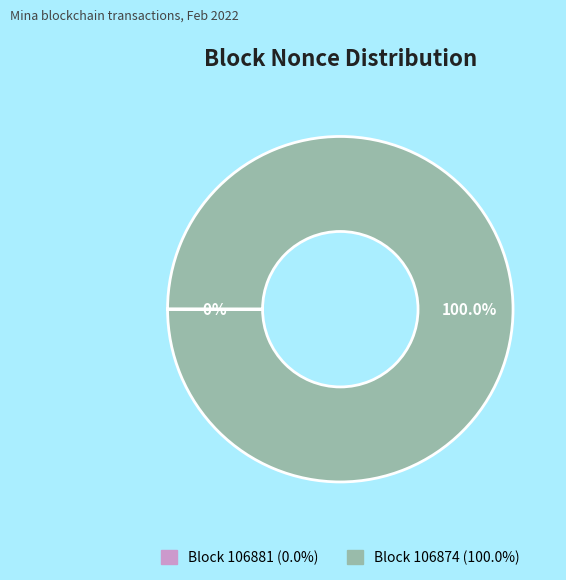

Is there any slice that represents more than half of the pie?

Yes